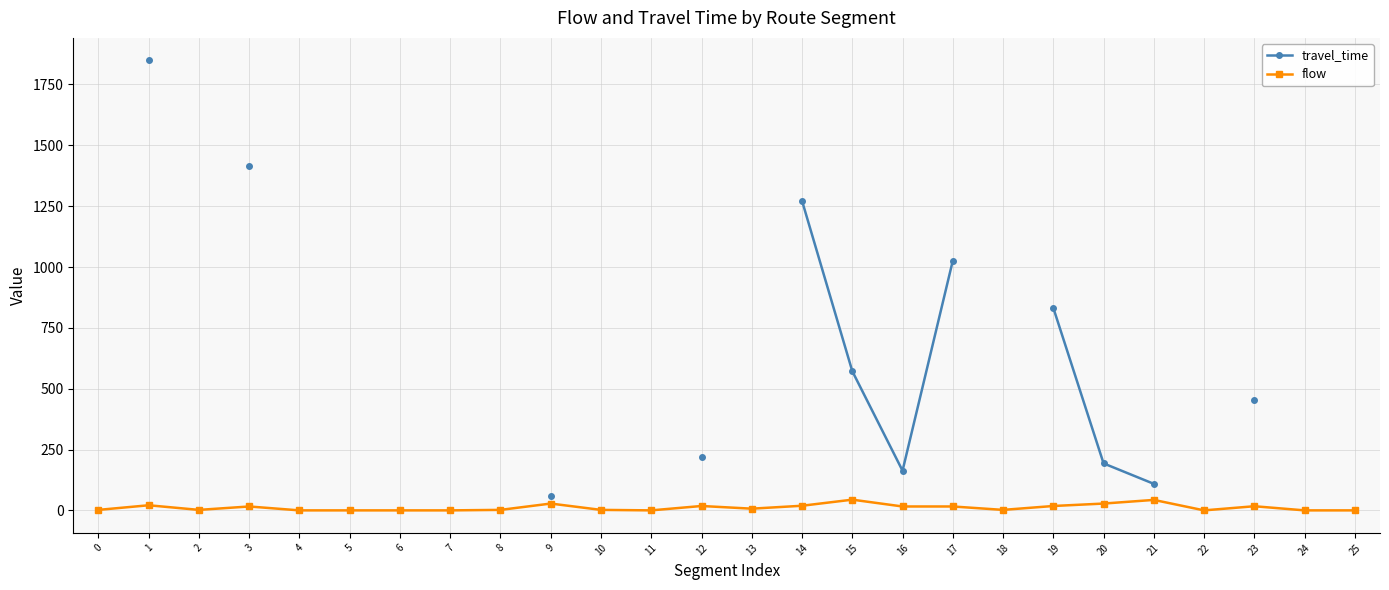

What is the maximum value shown in the chart?

1849.0